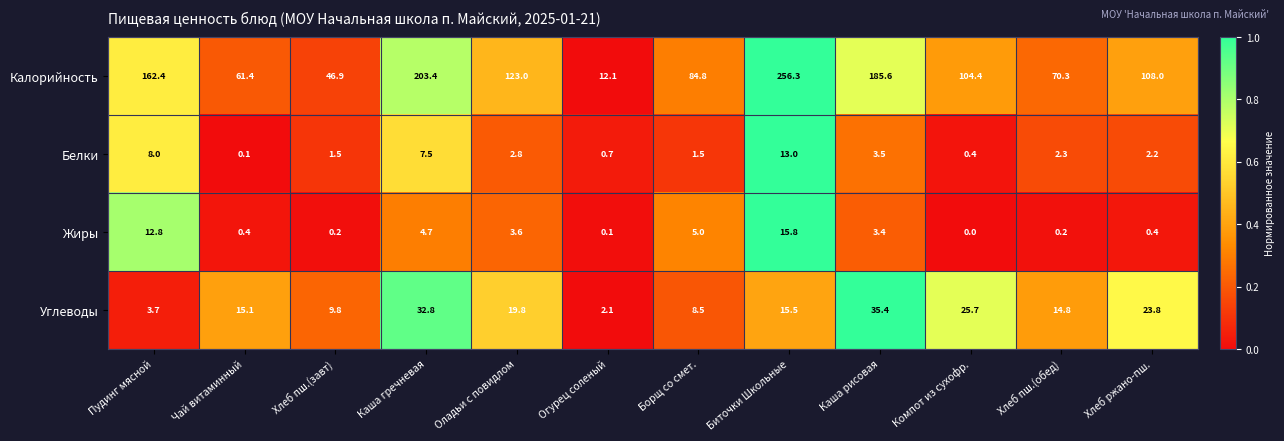

List the series in order of their peak value, highest first.

Калорийность, Углеводы, Жиры, Белки